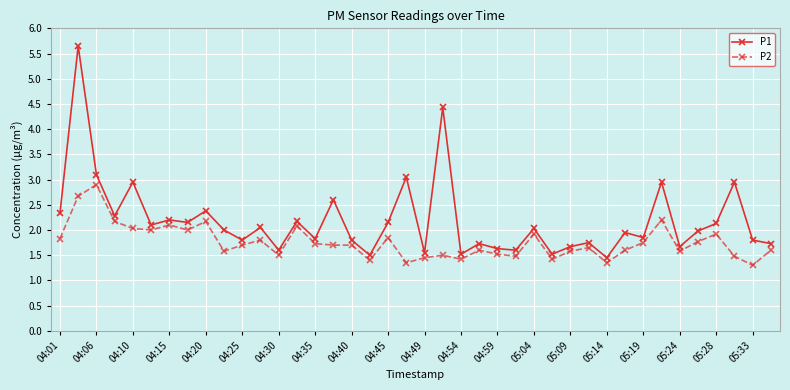

Which series has the largest total across all categories?

P1